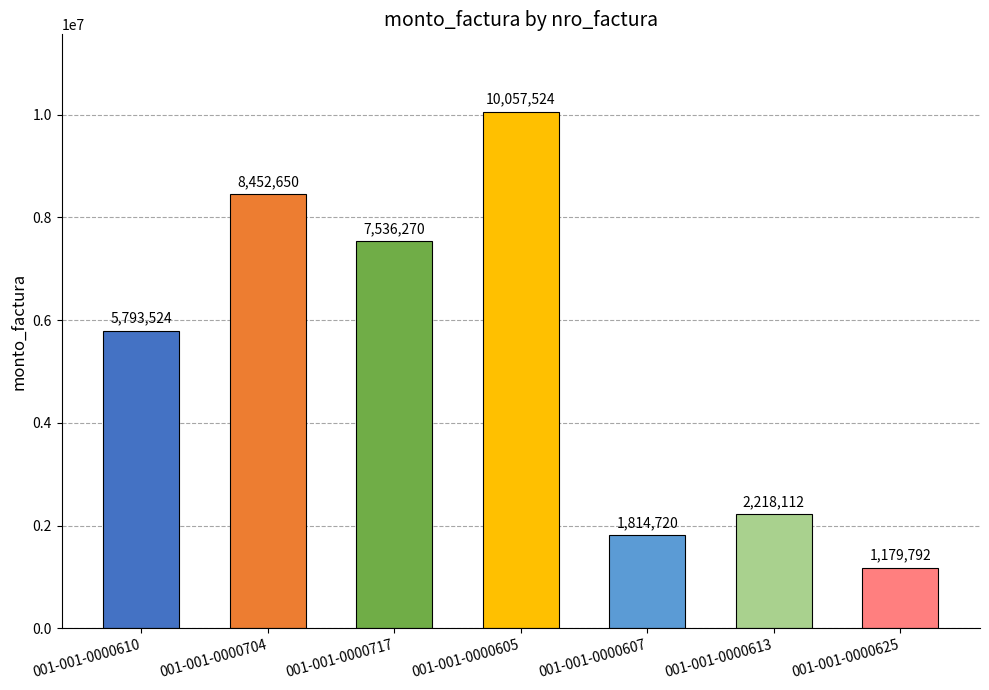

Rank the categories by value from lowest to highest.

001-001-0000625, 001-001-0000607, 001-001-0000613, 001-001-0000610, 001-001-0000717, 001-001-0000704, 001-001-0000605